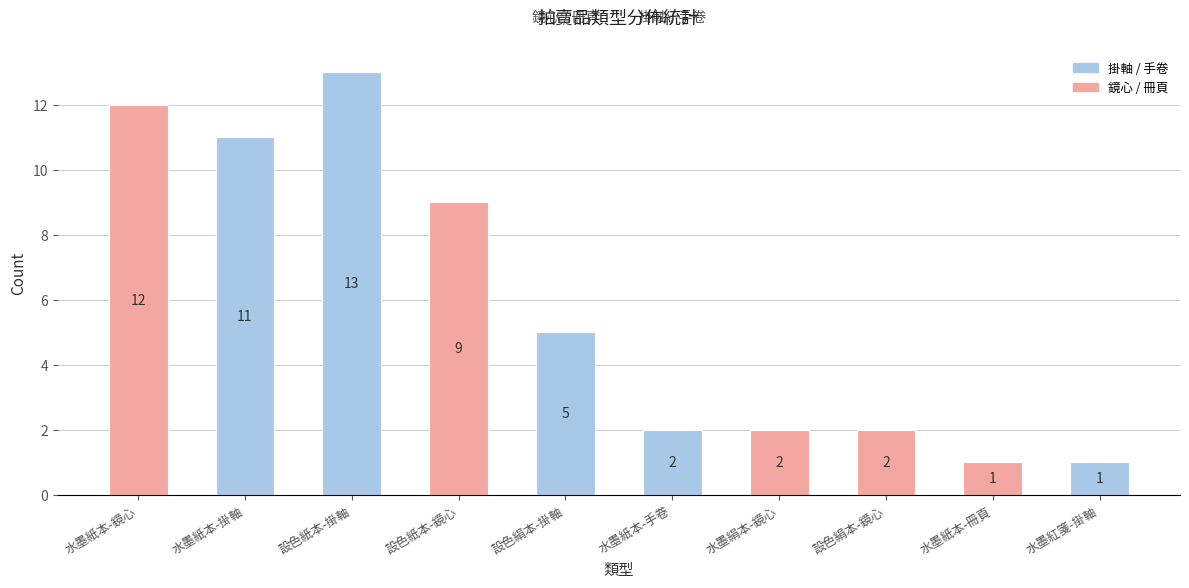

Reading left to right, list all the values displayed in this chart.

水墨紙本-鏡心=12	水墨紙本-掛軸=11	設色紙本-掛軸=13	設色紙本-鏡心=9	設色絹本-掛軸=5	水墨紙本-手卷=2	水墨絹本-鏡心=2	設色絹本-鏡心=2	水墨紙本-冊頁=1	水墨紅箋-掛軸=1